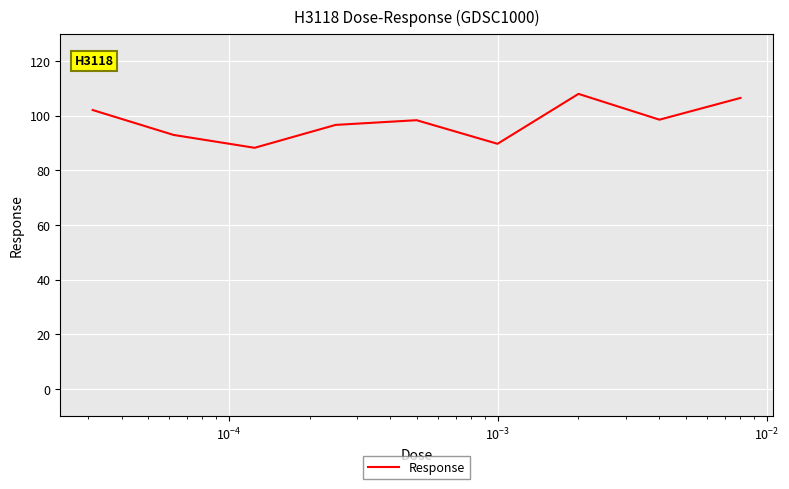

What is the maximum value shown in the chart?

108.0